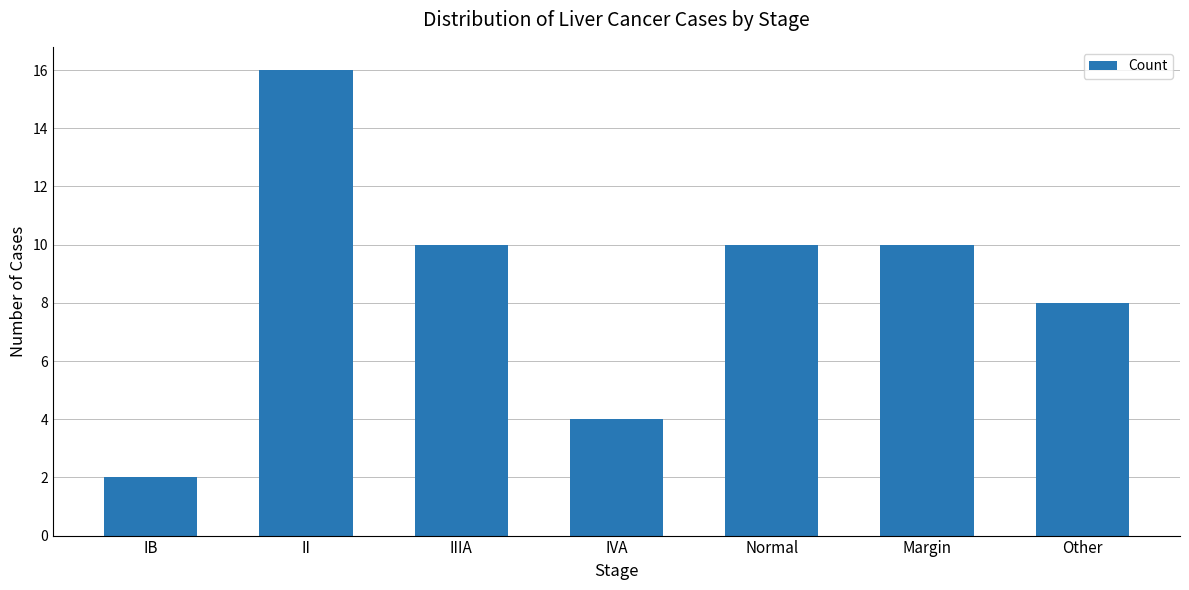

What is the difference between the second highest and minimum values?

8